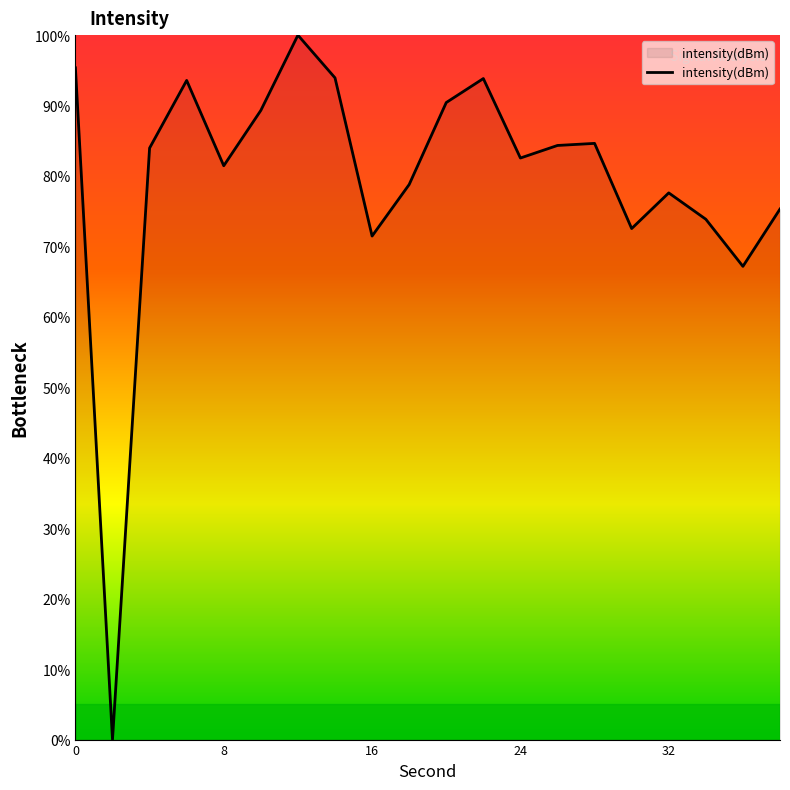

What is the greatest value displayed?

100.0